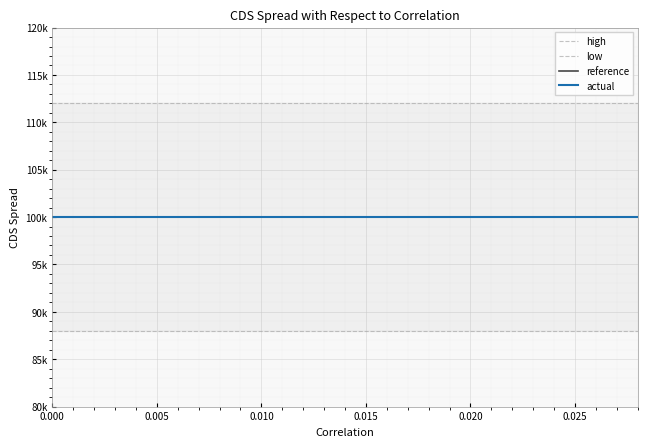

The value of actual at 0.000 is 100000.0. True or false?

True